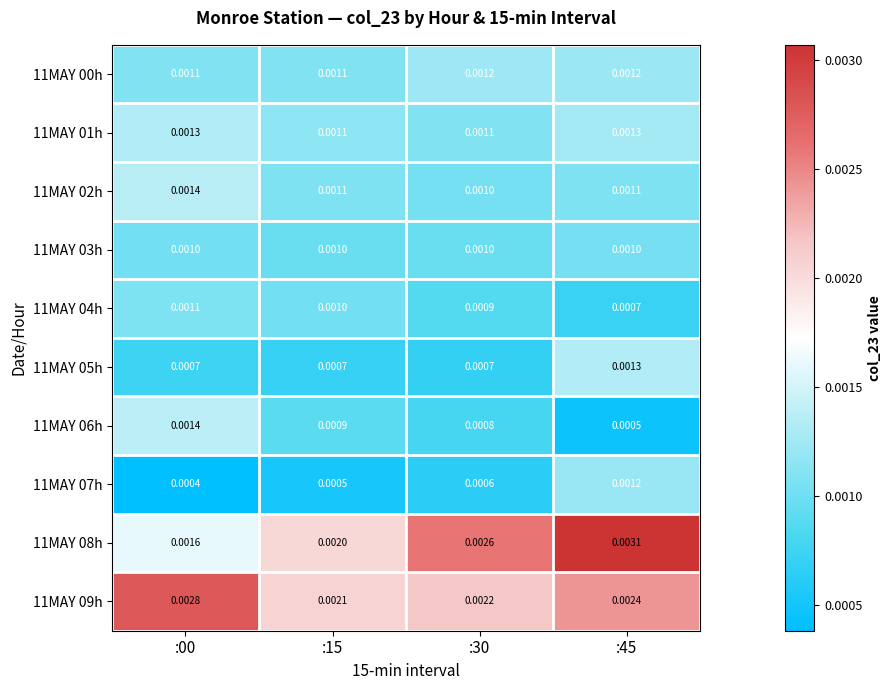

Is the value of 11MAY 02h at :45 greater than the value of 11MAY 09h at :00?

No